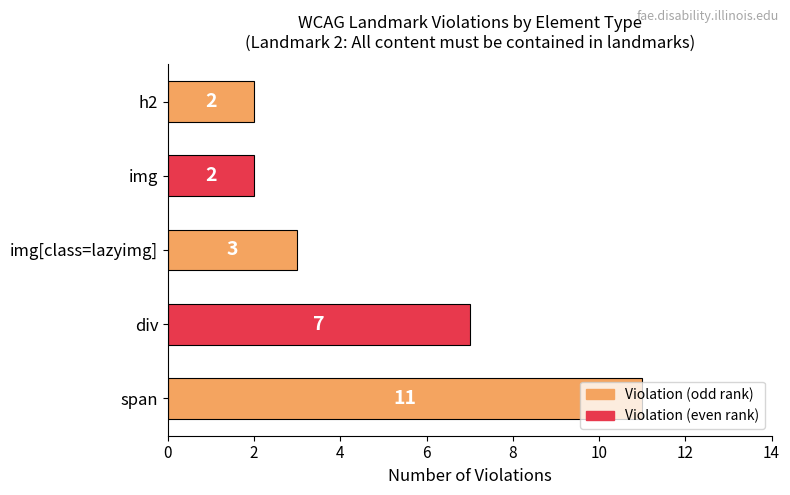

Does the chart contain any negative values?

No